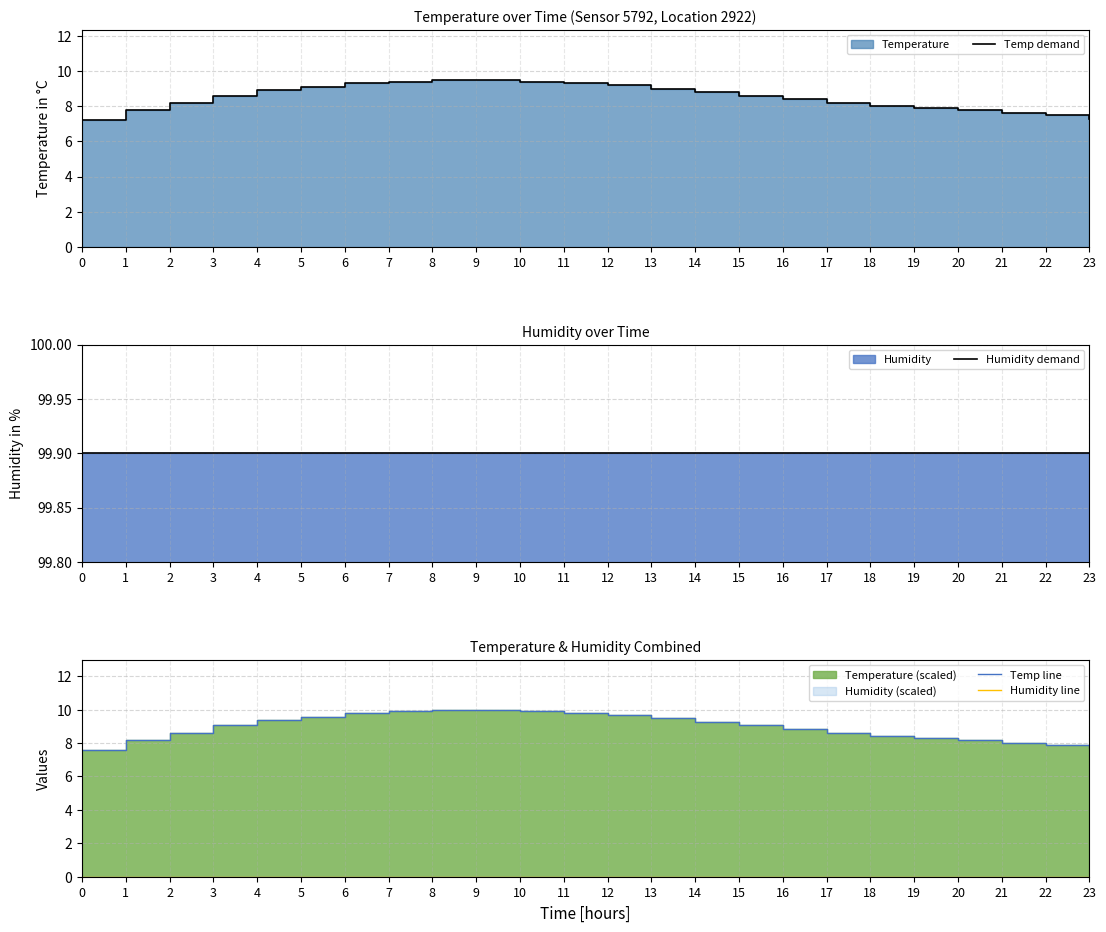

Reading left to right, extract all data points from this chart.

Temp demand: 0=7.2	1=7.8	2=8.2	3=8.6	4=8.9	5=9.1	6=9.3	7=9.4	8=9.5	9=9.5	10=9.4	11=9.3	12=9.2	13=9.0	14=8.8	15=8.6	16=8.4	17=8.2	18=8.0	19=7.9	20=7.8	21=7.6	22=7.5	23=7.3
Humidity demand: 0=99.9	1=99.9	2=99.9	3=99.9	4=99.9	5=99.9	6=99.9	7=99.9	8=99.9	9=99.9	10=99.9	11=99.9	12=99.9	13=99.9	14=99.9	15=99.9	16=99.9	17=99.9	18=99.9	19=99.9	20=99.9	21=99.9	22=99.9	23=99.9
Temp line: 0=7.6	1=8.2	2=8.6	3=9.1	4=9.4	5=9.6	6=9.8	7=9.9	8=10.0	9=10.0	10=9.9	11=9.8	12=9.7	13=9.5	14=9.3	15=9.1	16=8.8	17=8.6	18=8.4	19=8.3	20=8.2	21=8.0	22=7.9	23=7.7
Humidity line: 0=0.0	1=0.0	2=0.0	3=0.0	4=0.0	5=0.0	6=0.0	7=0.0	8=0.0	9=0.0	10=0.0	11=0.0	12=0.0	13=0.0	14=0.0	15=0.0	16=0.0	17=0.0	18=0.0	19=0.0	20=0.0	21=0.0	22=0.0	23=0.0